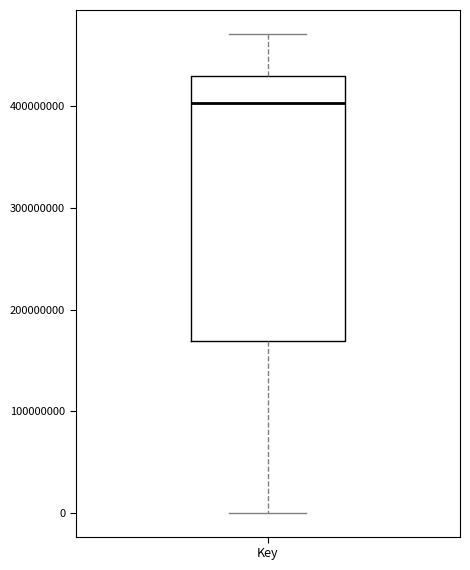

Transcribe this box plot: give where the median line is, the range the box spans, and where the two whiskers end, as read against the y-axis. The values are not printed on the chart, so give them approximately, as read against the axis.

median 400000000, box 170000000 to 430000000, whiskers 0 to 470000000